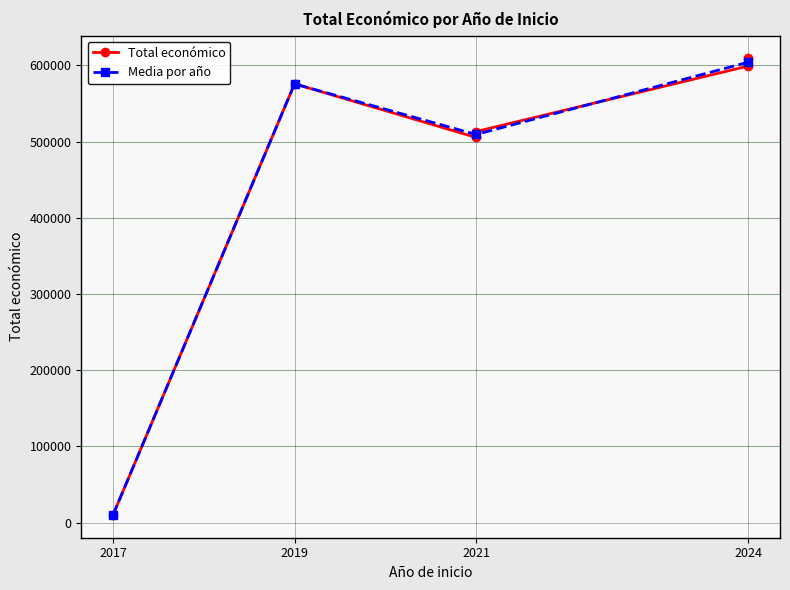

The value at 2019 is 575833. True or false?

True